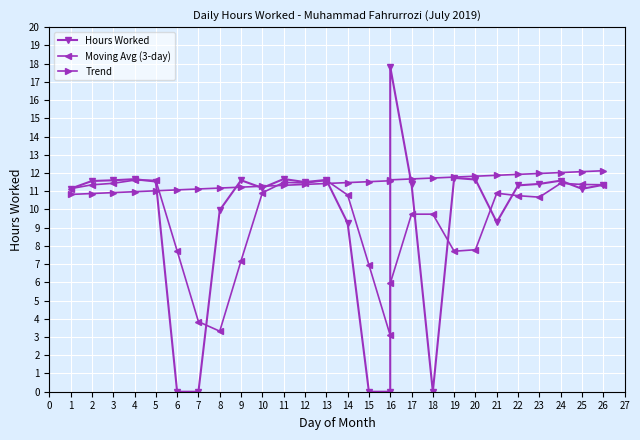

Where is the first local maximum for Hours Worked?

4